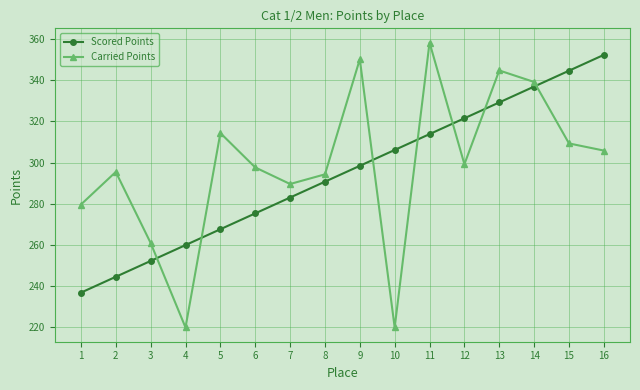

Does the chart have visible grid lines?

Yes